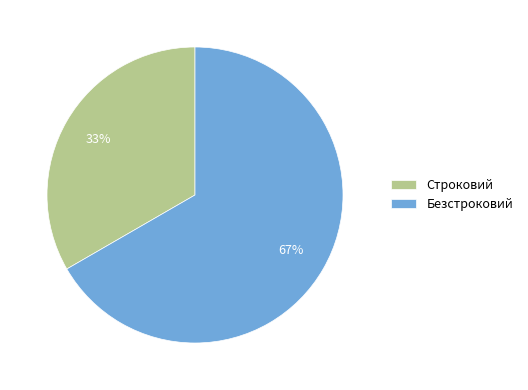

Rank the categories by value from lowest to highest.

Строковий, Безстроковий